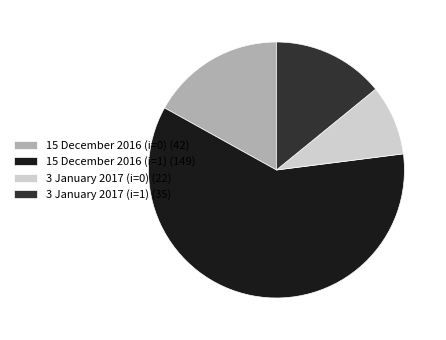

What is the majority slice?

15 December 2016 (i=1)